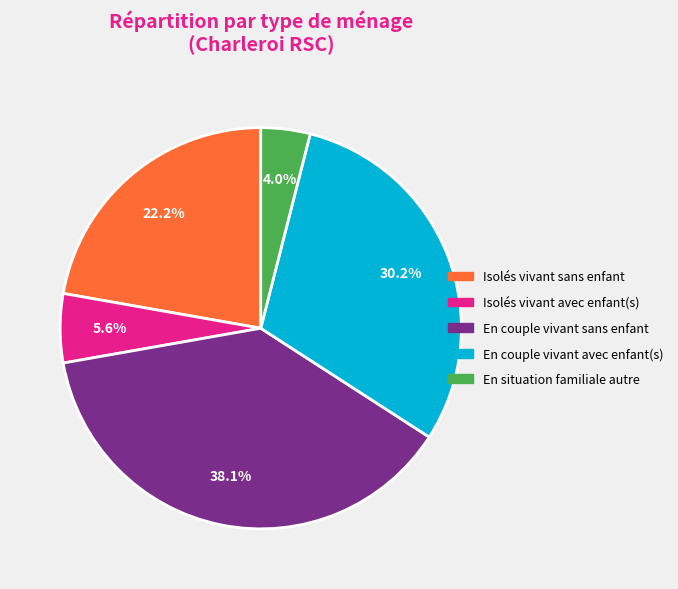

To the nearest percent, what percentage of the pie is Isolés vivant avec enfant(s)?

6%